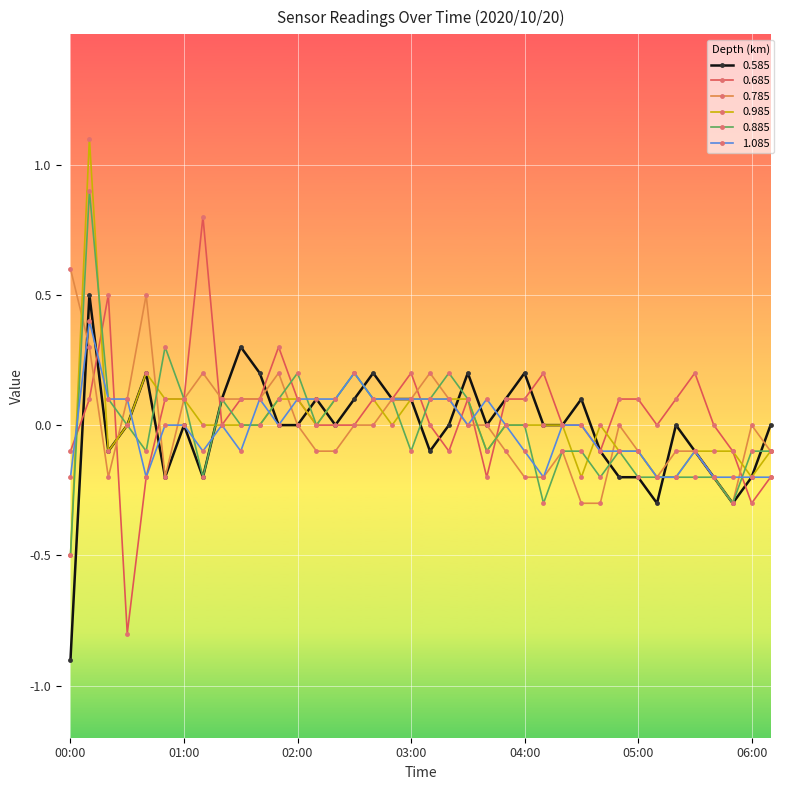

What is the highest value of the 0.885 series?

0.9